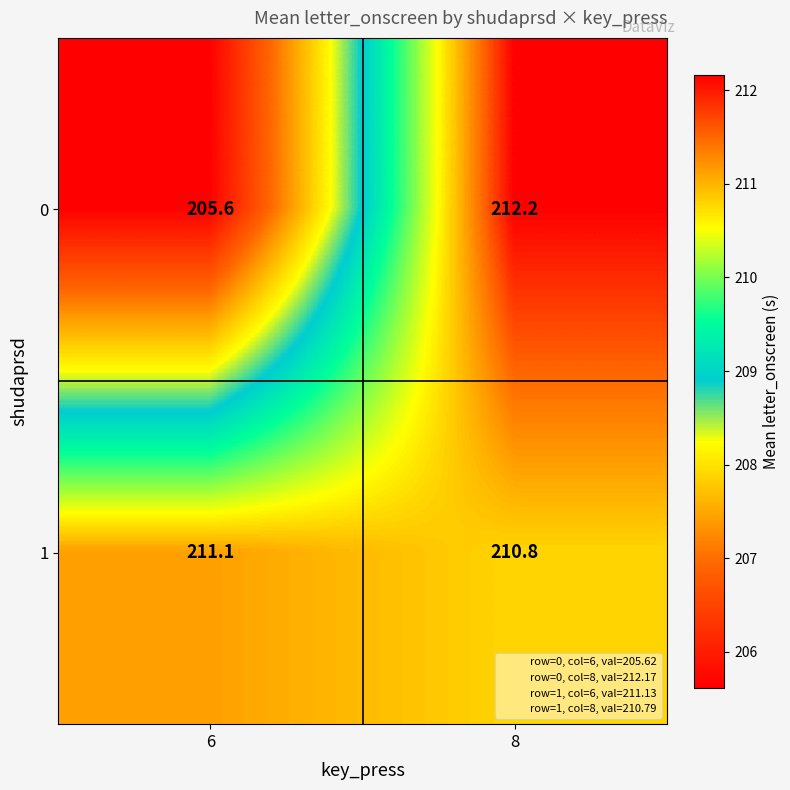

Rank the categories by 0 value from highest to lowest.

8, 6